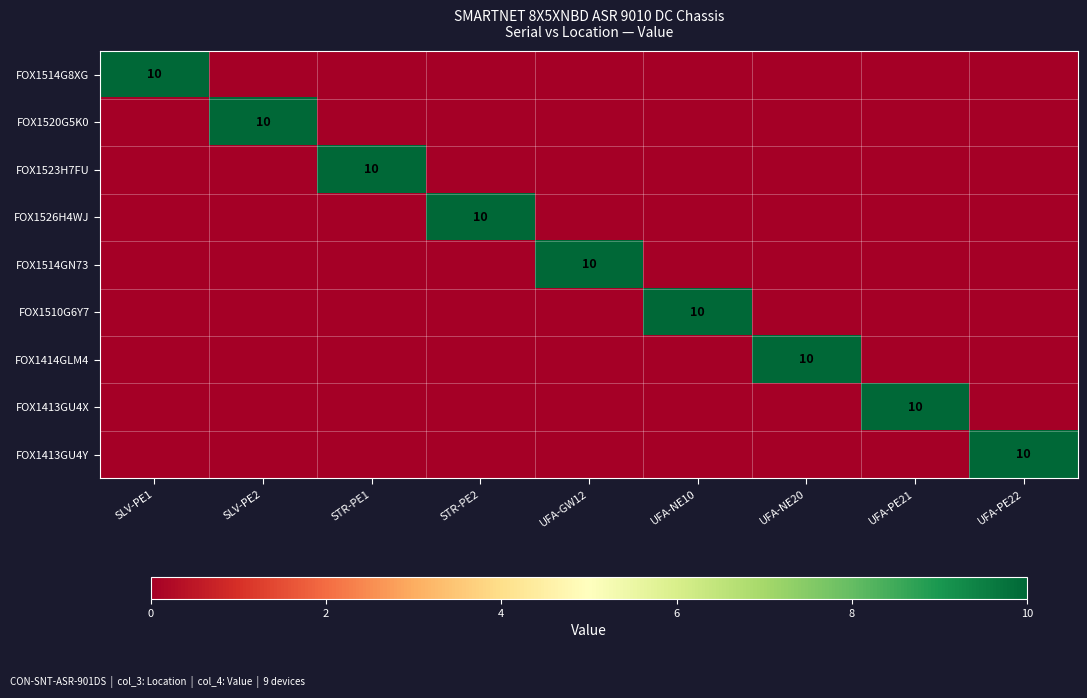

Is the value of FOX1510G6Y7 at STR-PE1 greater than the value of FOX1523H7FU at STR-PE1?

No